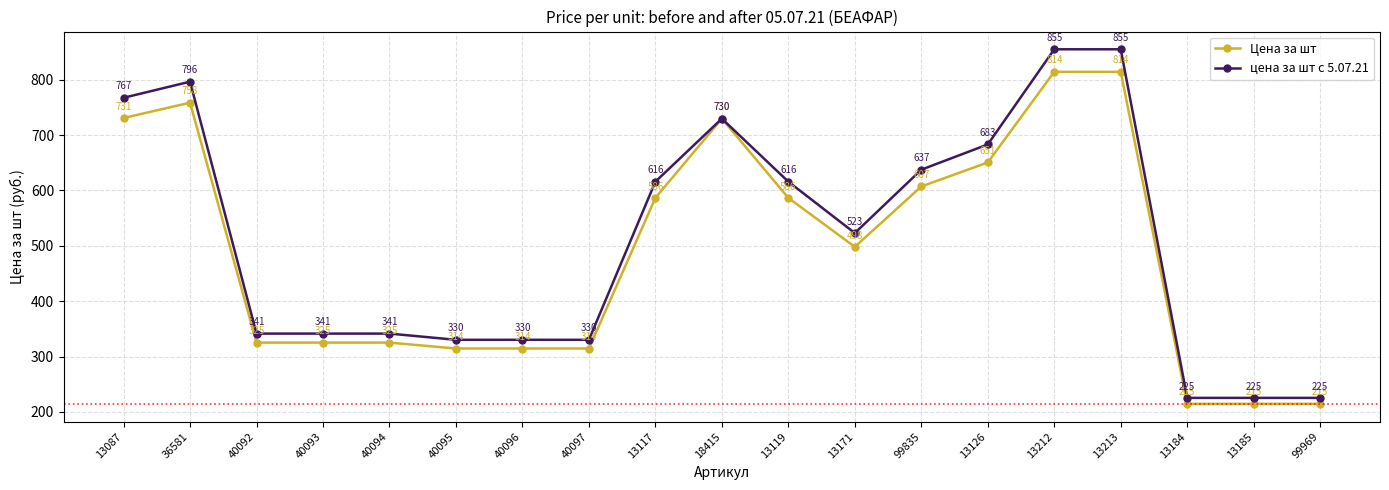

What is the sum of the цена за шт с 5.07.21 values at 13212 and 99835?

1492.4